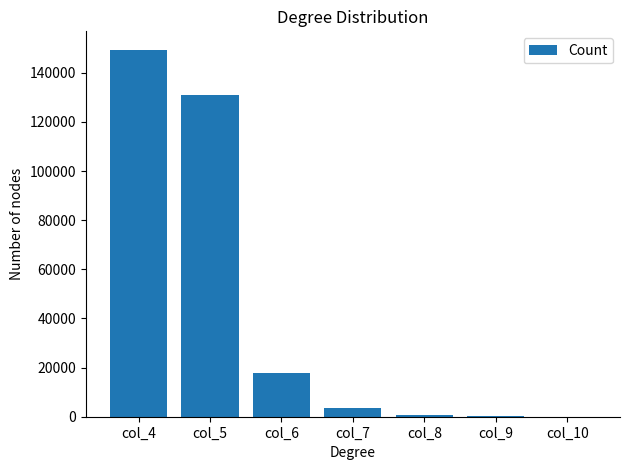

What is the sum of all values?

303033